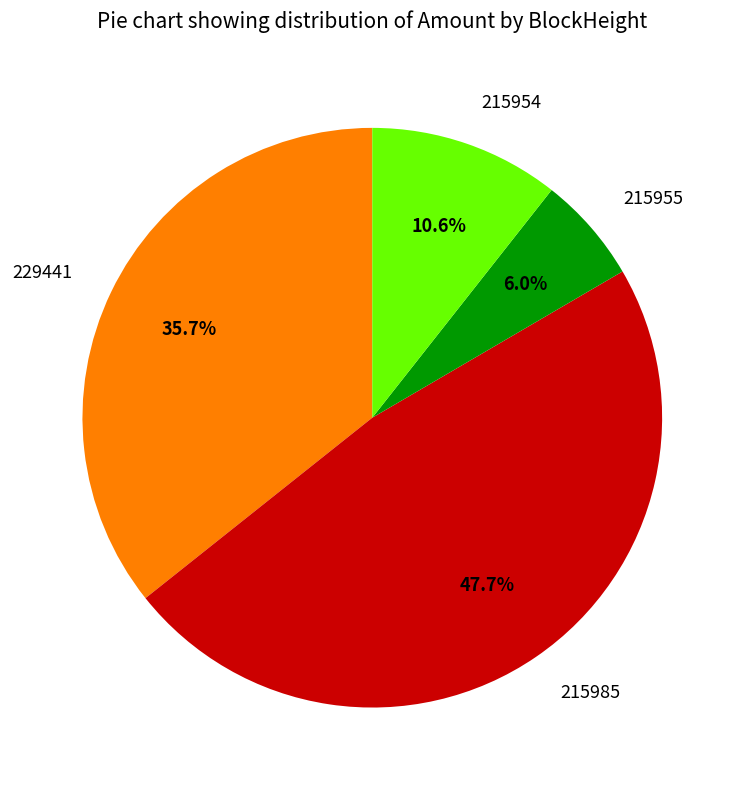

How many slices are in this pie chart?

4